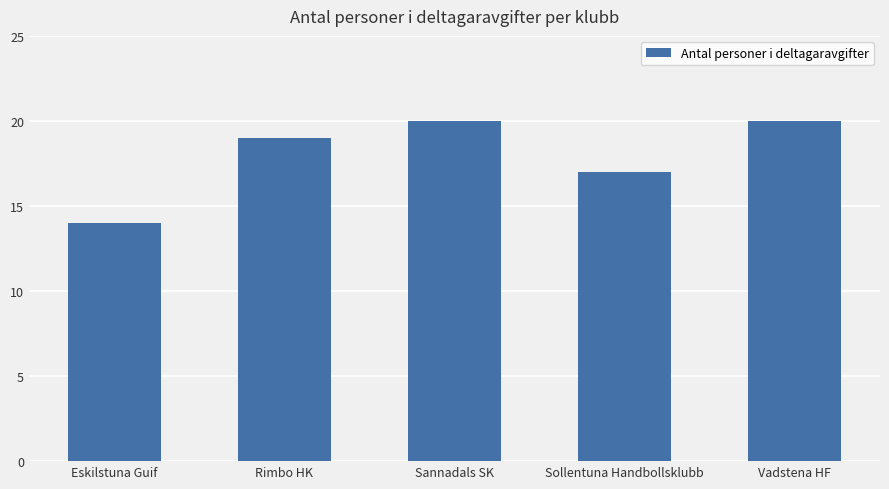

Count the number of data series in this chart.

1